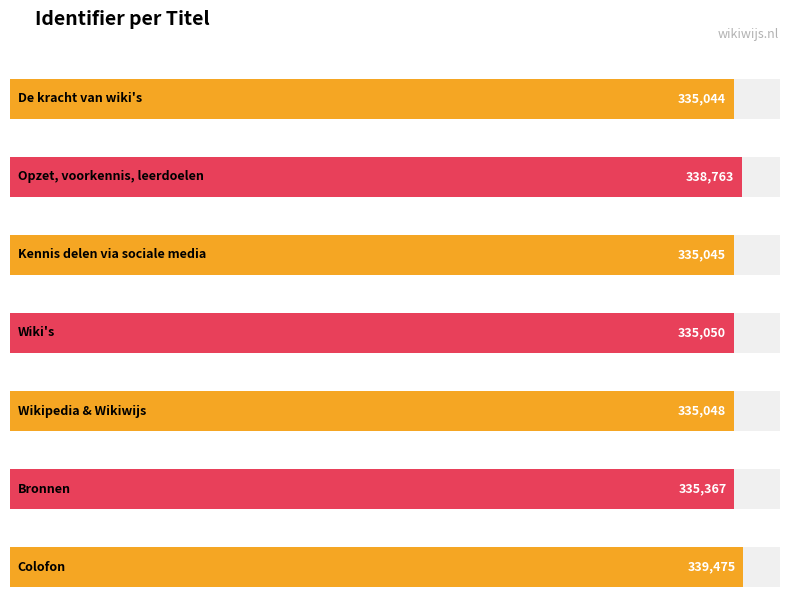

How many bars are there in total?

7